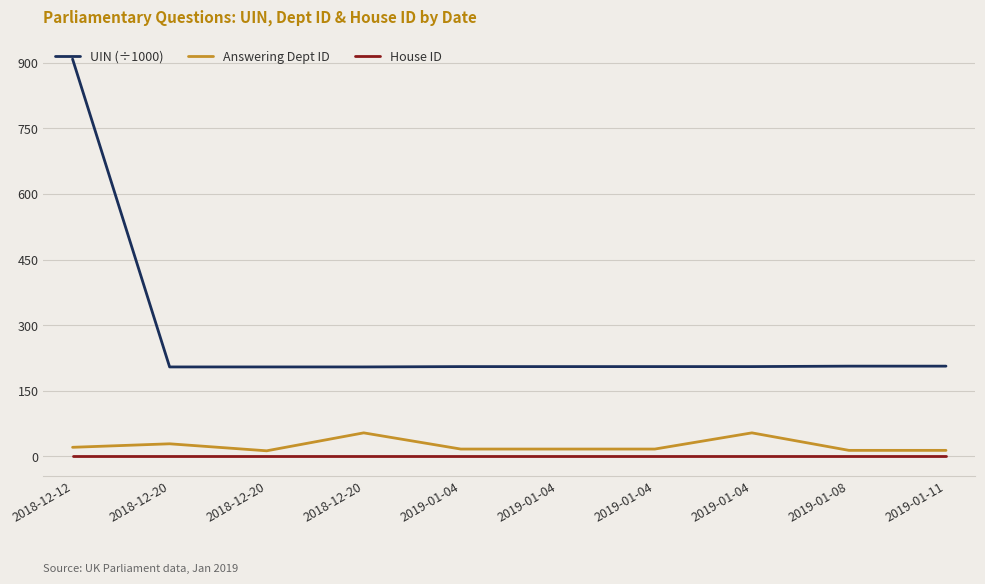

How many lines are shown in the chart?

3